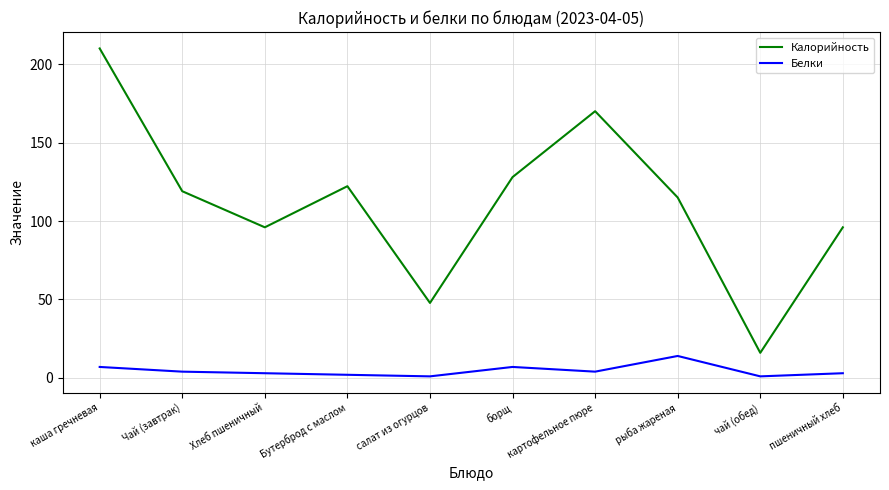

What is the total value across all series at Чай (завтрак)?

123.0